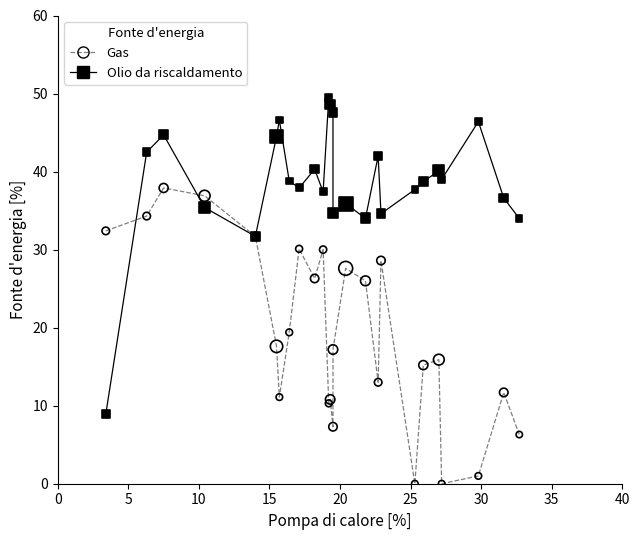

Which series reaches the minimum Y coordinate?

Gas